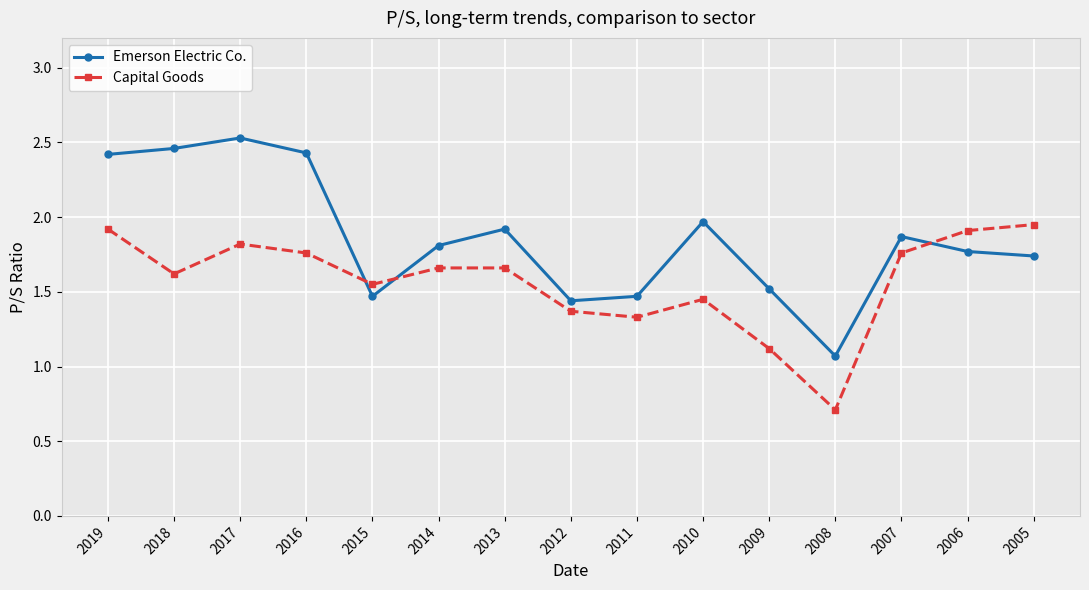

How many times do Emerson Electric Co. and Capital Goods cross each other?

3